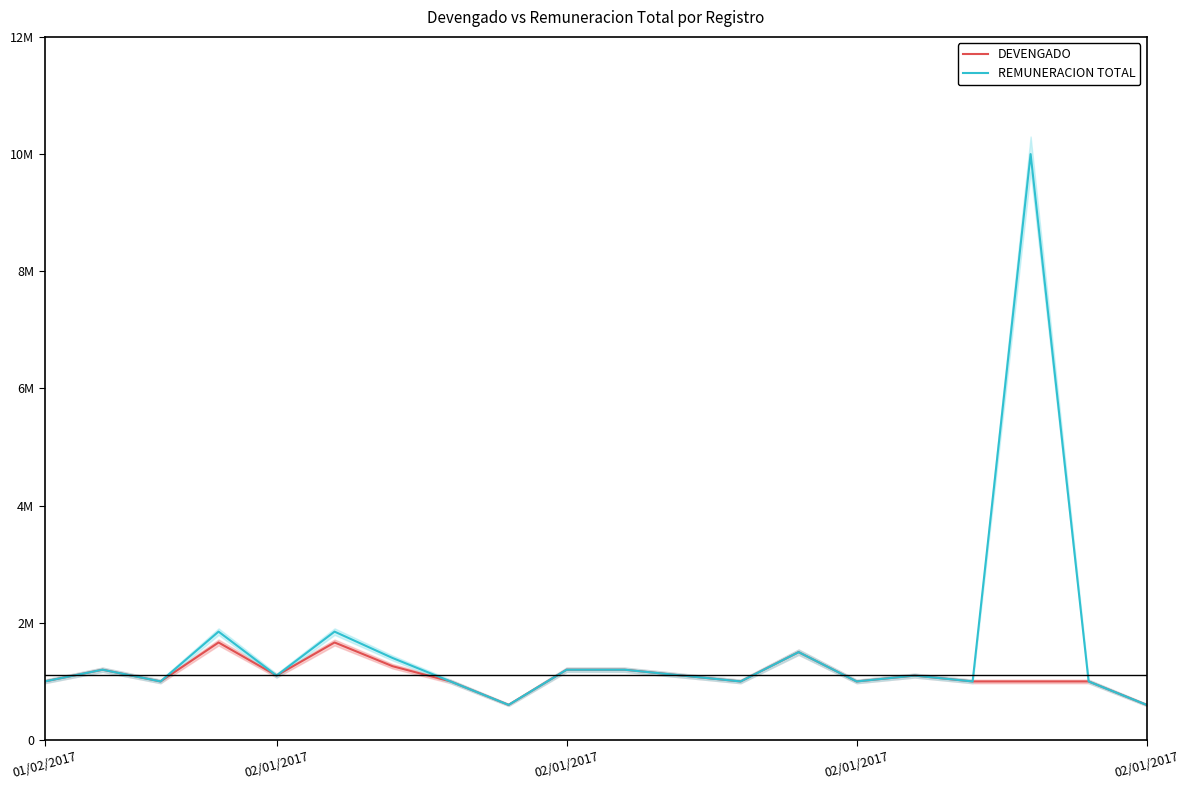

True or false: REMUNERACION TOTAL and DEVENGADO intersect in this chart.

False